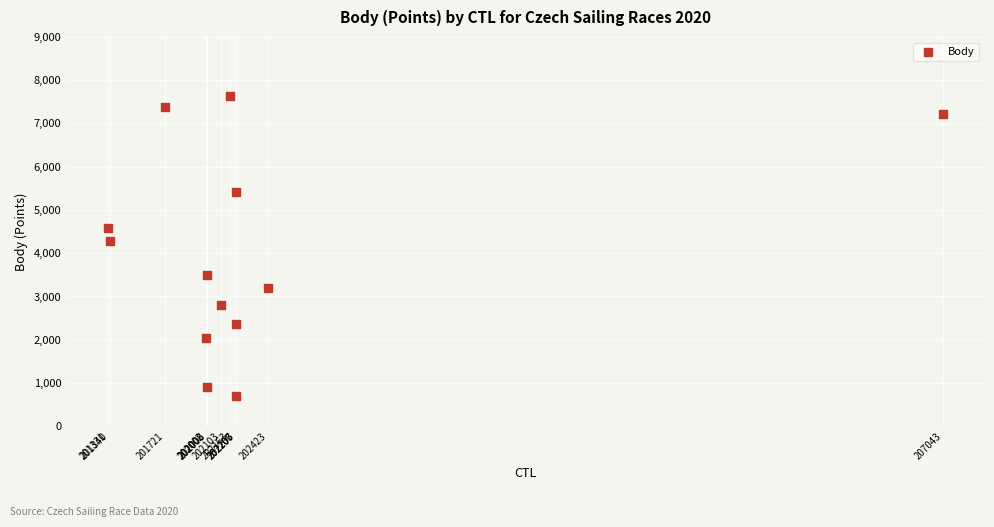

What is the range of X values (max minus min)?

5712